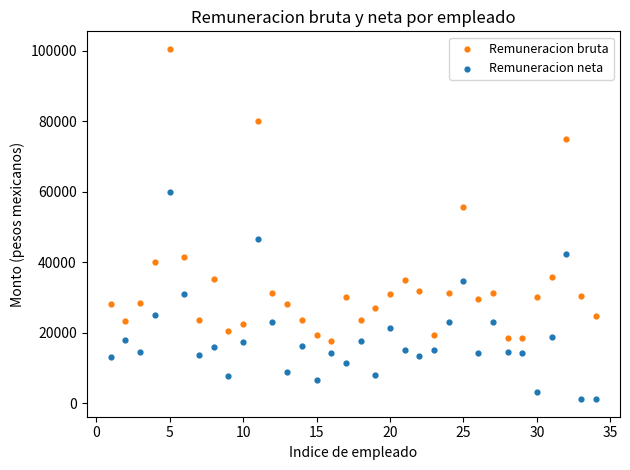

What are all the series names shown in the legend?

Remuneracion bruta, Remuneracion neta